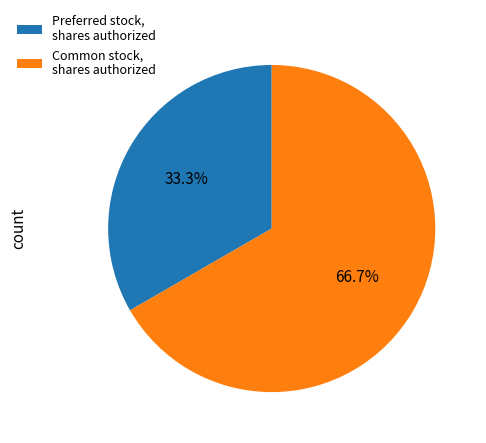

To the nearest percent, what is the difference between the largest and smallest slice percentages?

33%